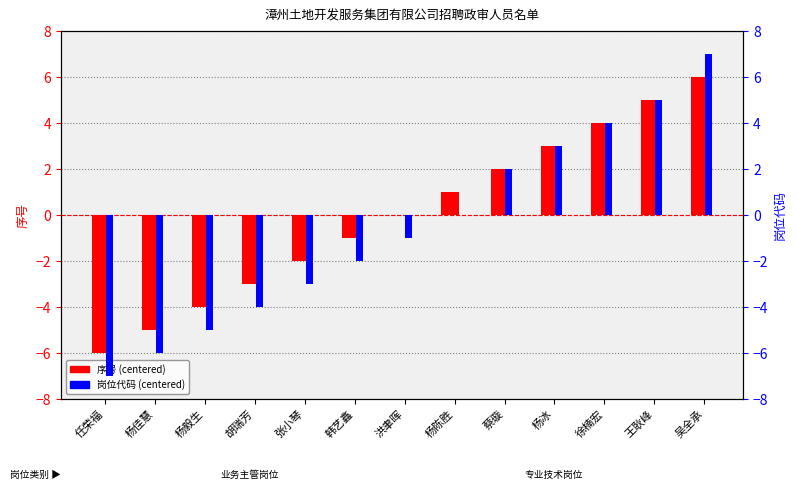

Which label corresponds to the smallest value in the chart?

任荣福